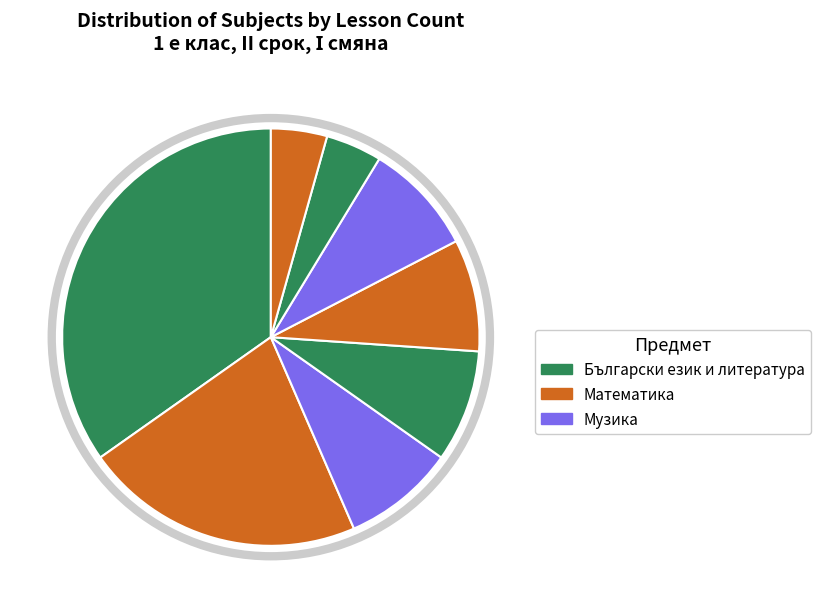

How many slices are in this pie chart?

8